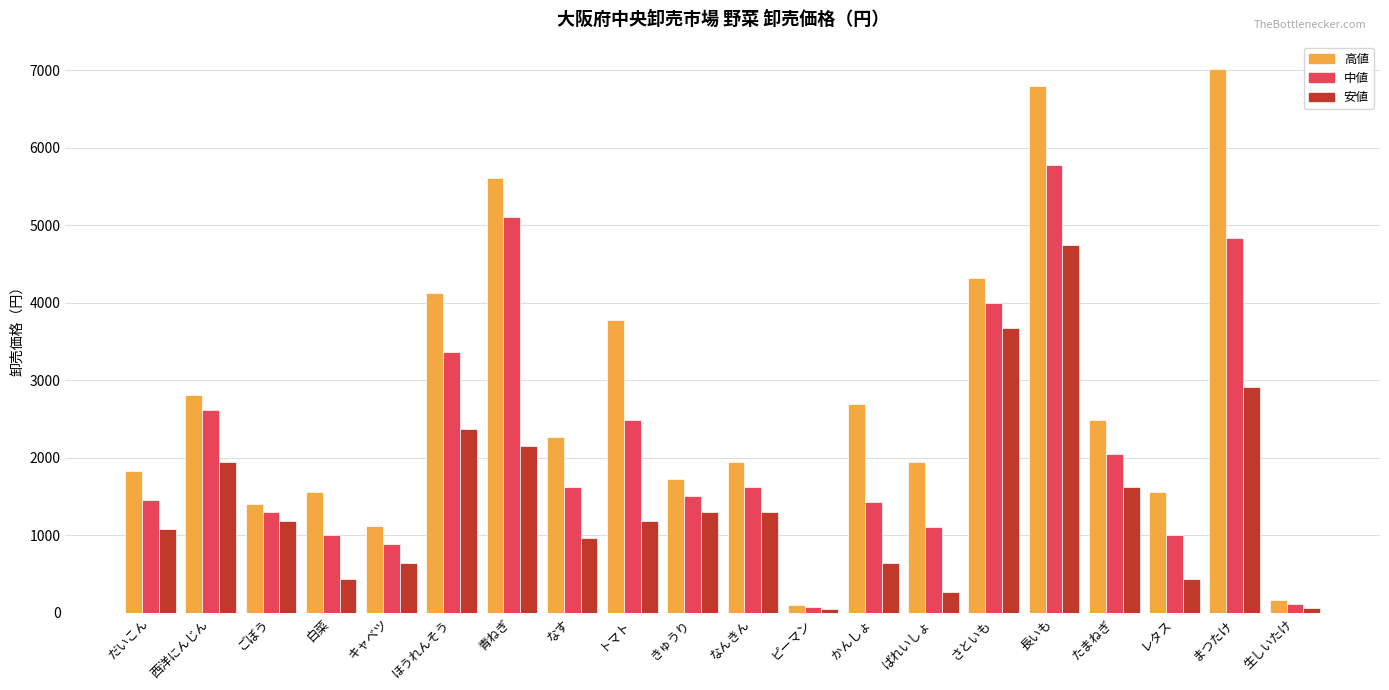

At which label is 中値 closest to 2928?

西洋にんじん